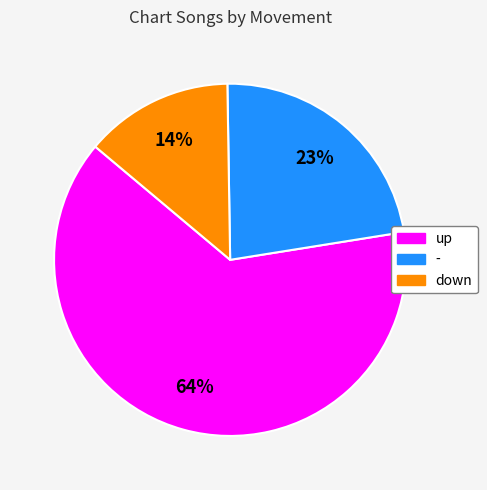

The down slice represents 14% of the pie. True or false?

True